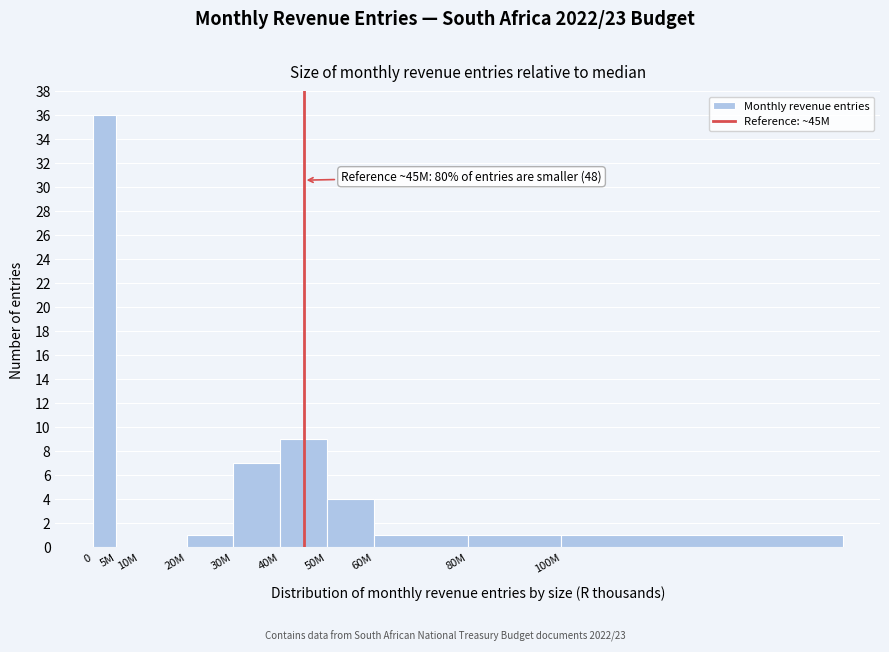

Reading left to right, what are all the values shown in this chart?

0=36	5M=0	10M=0	20M=1	30M=7	40M=9	50M=4	60M=1	80M=1	100M=1